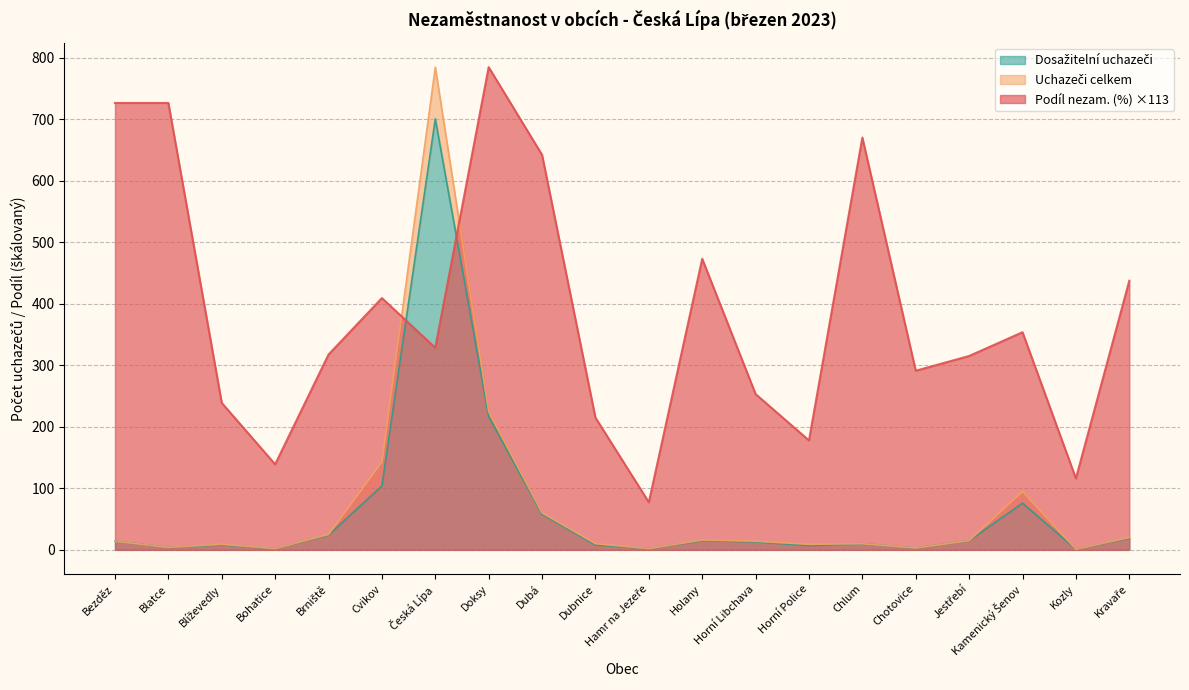

At how many categories does at least one series exceed 752?

2